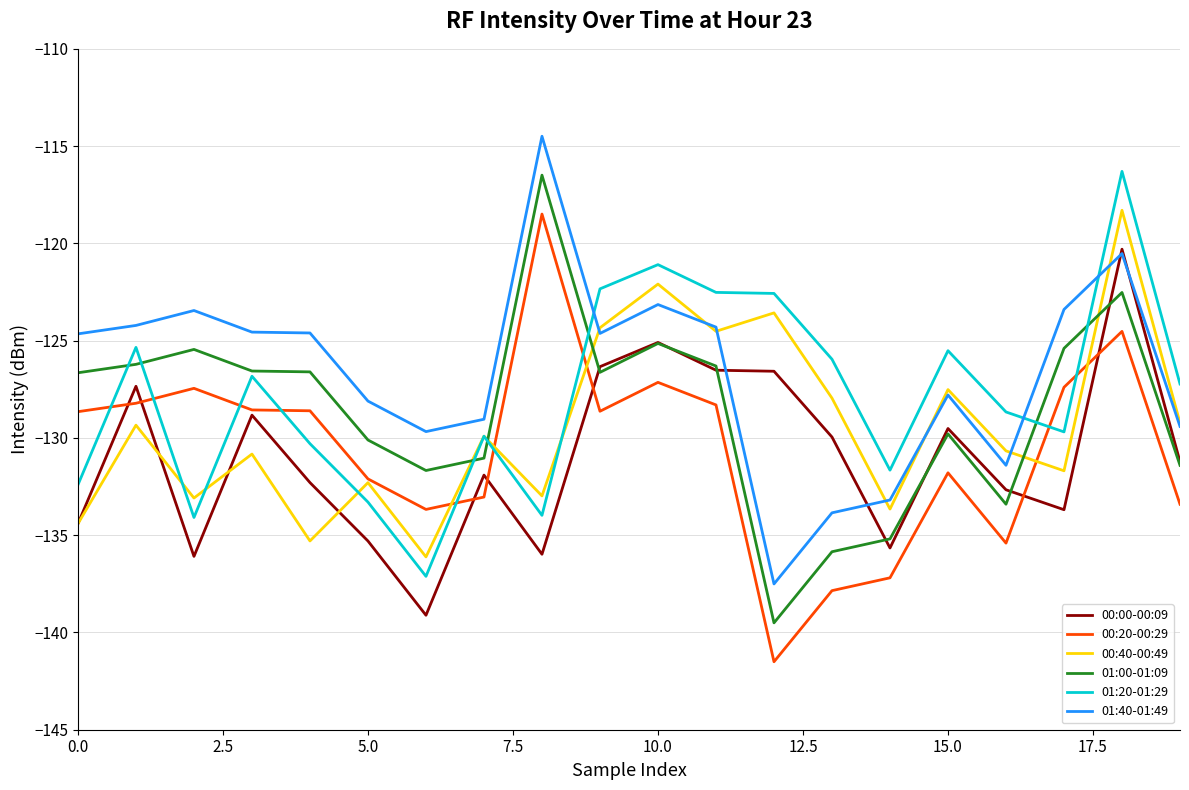

In 01:20-01:29, how many points are higher than both neighbors (excluding endpoints)?

6